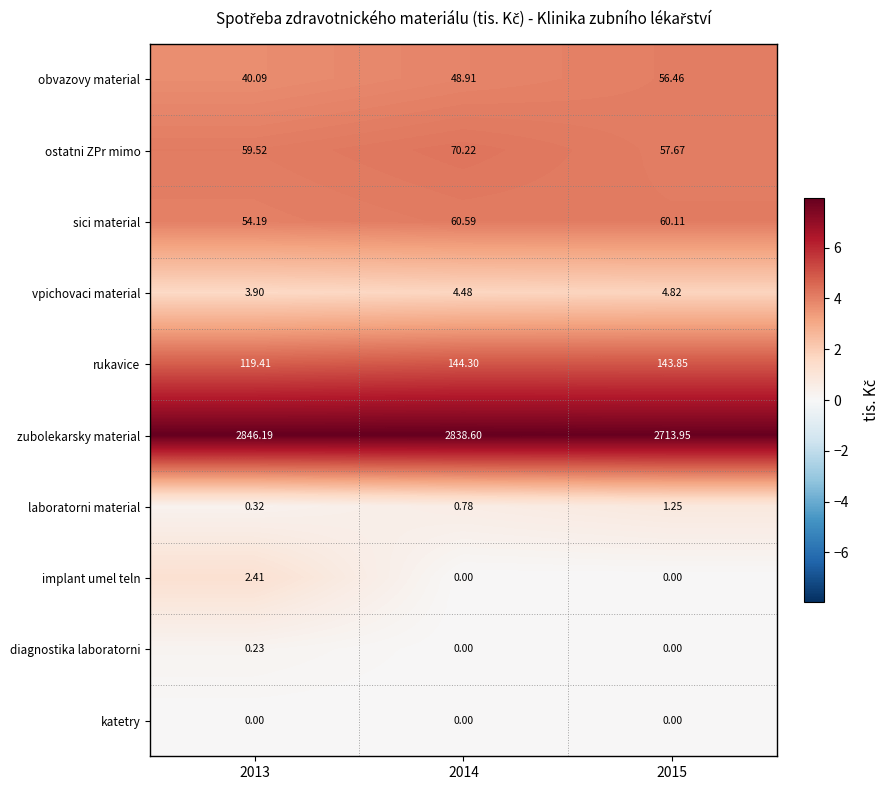

Rank the series by their maximum value, from lowest to highest.

katetry, diagnostika laboratorni, laboratorni material, implant umel teln, vpichovaci material, obvazovy material, sici material, ostatni ZPr mimo, rukavice, zubolekarsky material